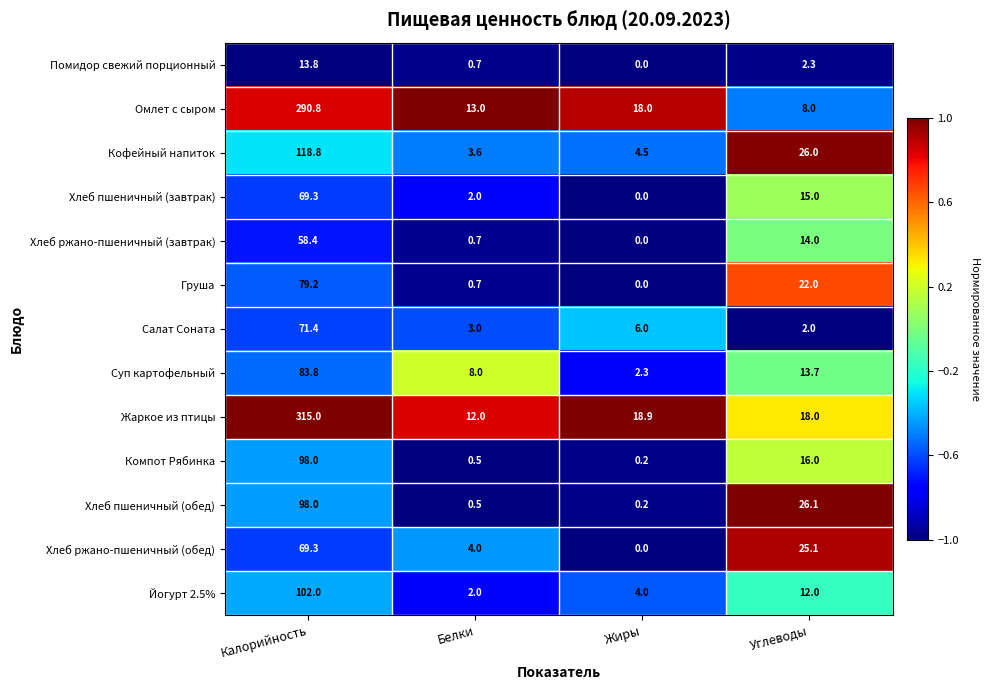

At which category is the sum across all series the highest?

Калорийность